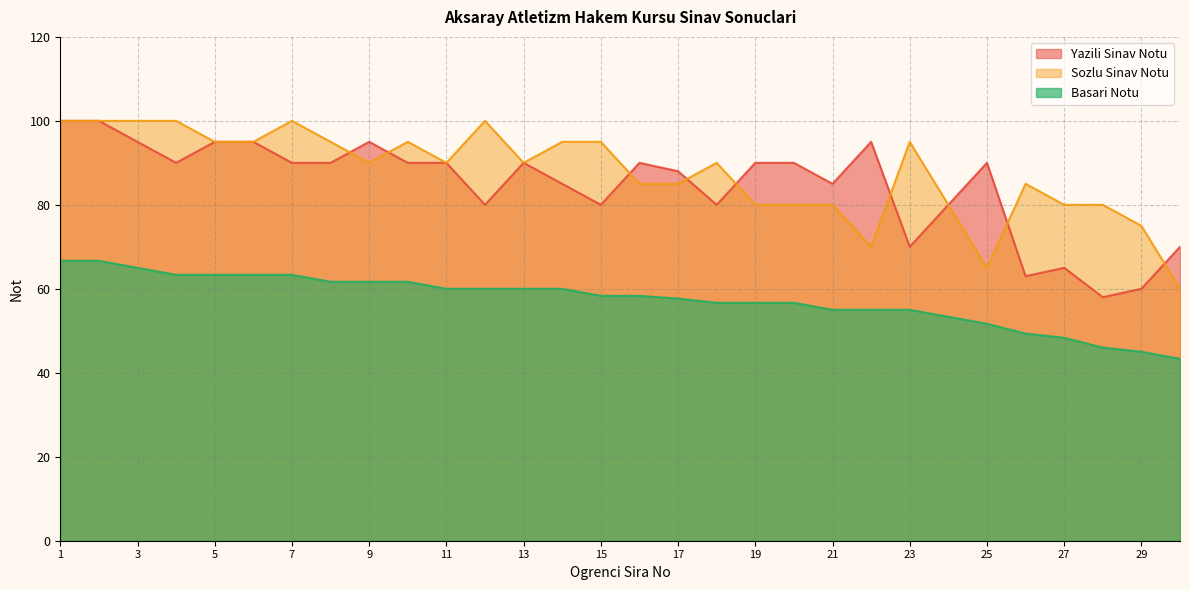

Where is Yazili Sinav Notu nearest to the value 79?

12